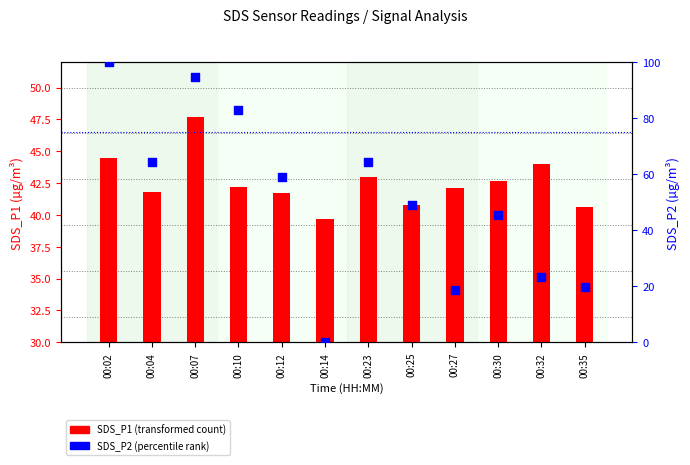

Which series reaches the maximum Y coordinate?

SDS_P2 (percentile)